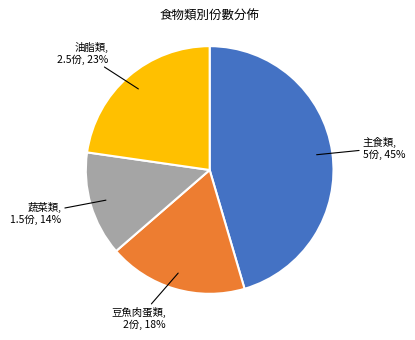

To the nearest percent, what is the average slice percentage?

25%